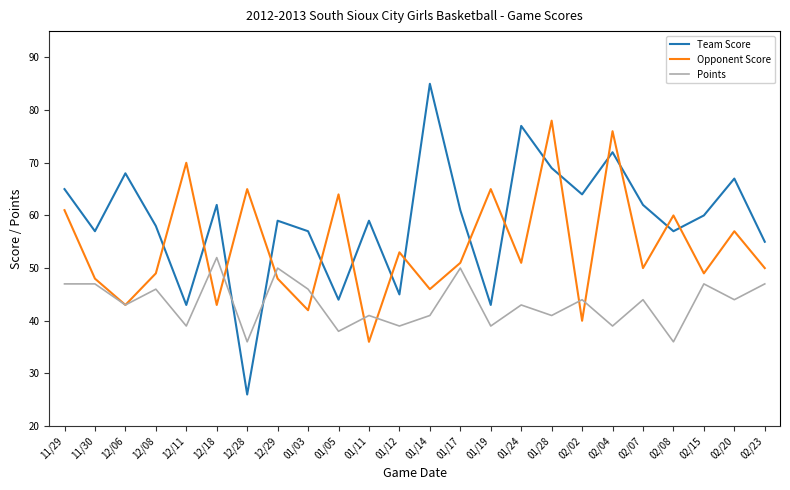

Rank the series by their average value, from highest to lowest.

Team Score, Opponent Score, Points